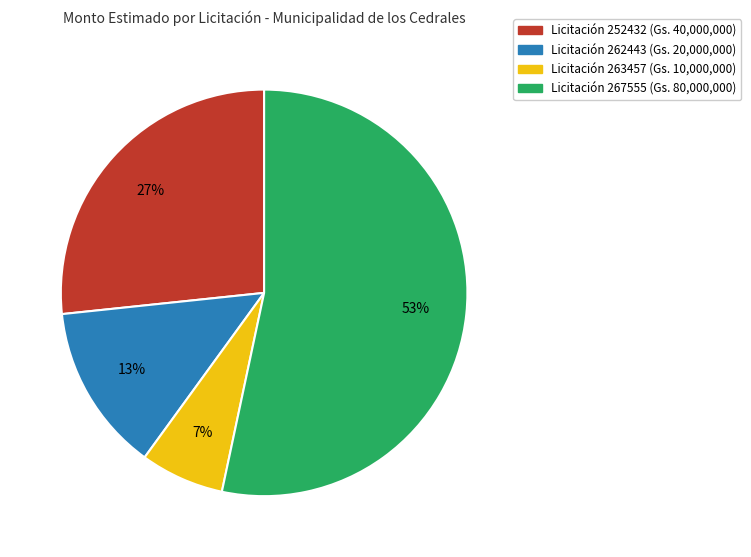

Is there a majority slice in this chart?

Yes